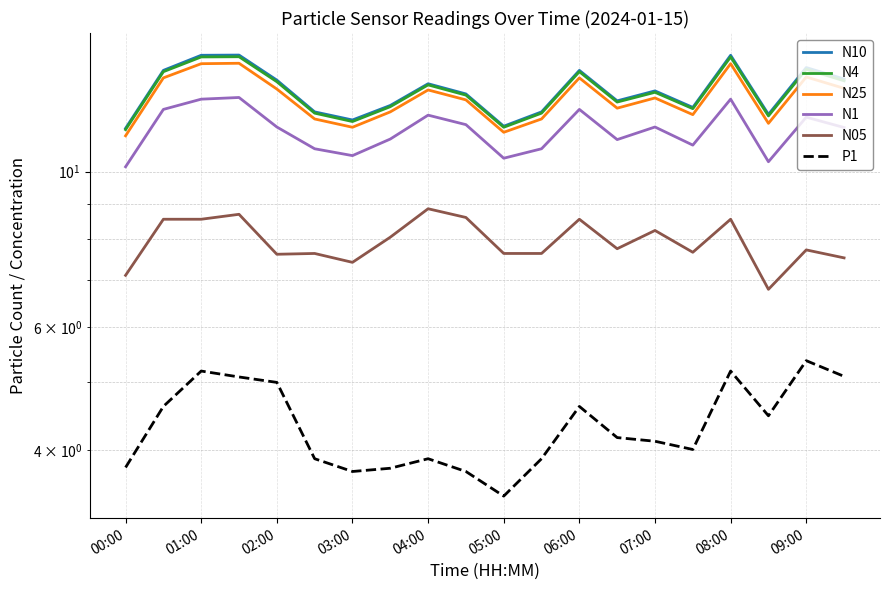

True or false: N10 and N25 cross at least once.

False